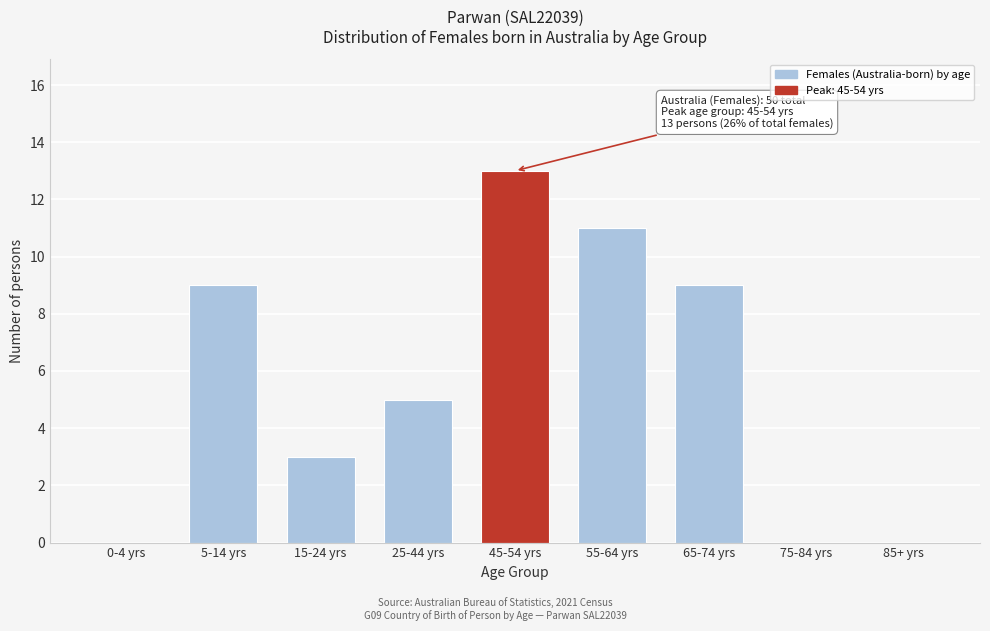

Reading right to left, list all the values displayed in this chart.

85+ yrs=0	75-84 yrs=0	65-74 yrs=9	55-64 yrs=11	45-54 yrs=13	25-44 yrs=5	15-24 yrs=3	5-14 yrs=9	0-4 yrs=0